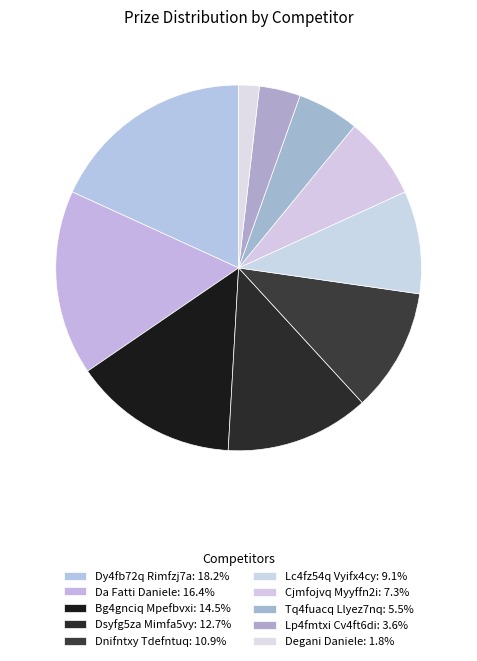

How many slices are in this pie chart?

10